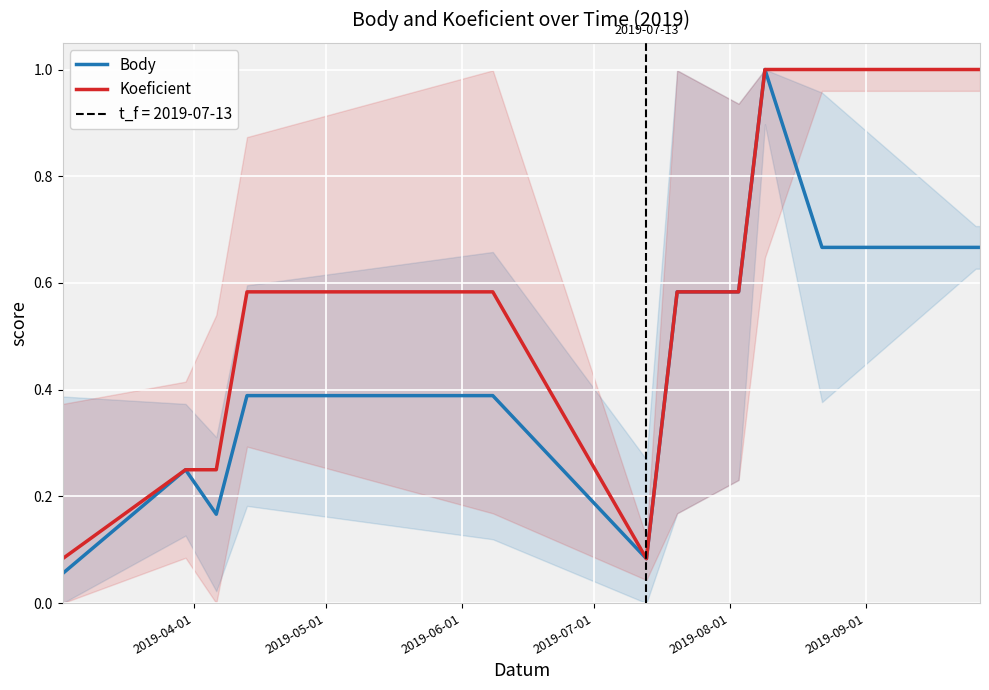

Reading left to right, extract all data points from this chart.

Body: 0.1	0.2	0.2	0.4	0.4	0.1	0.6	0.6	1.0	0.7	0.7	0.7
Koeficient: 0.1	0.2	0.2	0.6	0.6	0.1	0.6	0.6	1.0	1.0	1.0	1.0